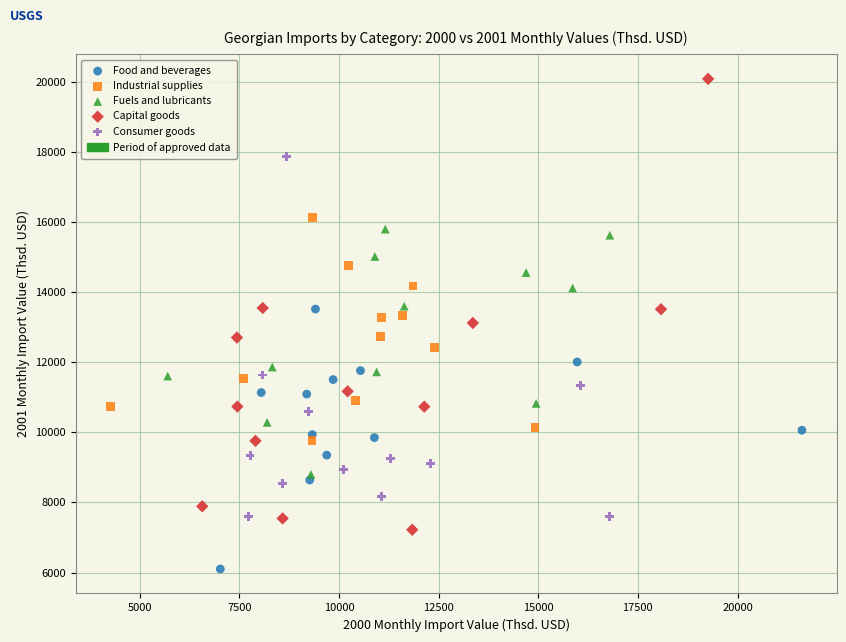

Which series reaches the maximum Y coordinate?

Capital goods